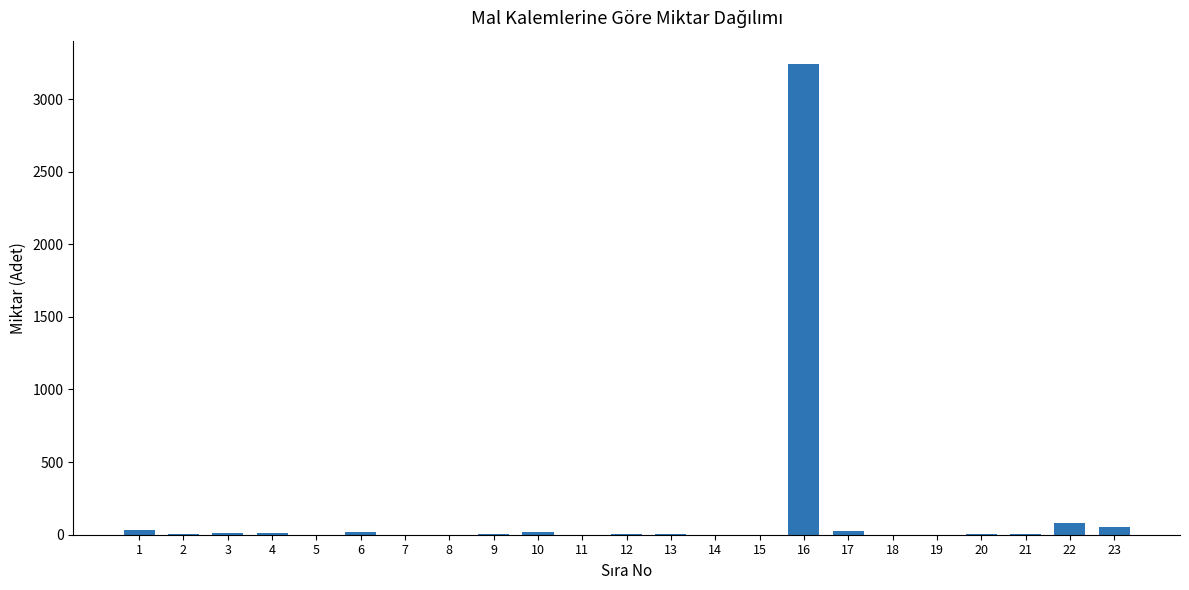

Are the bars horizontal?

No